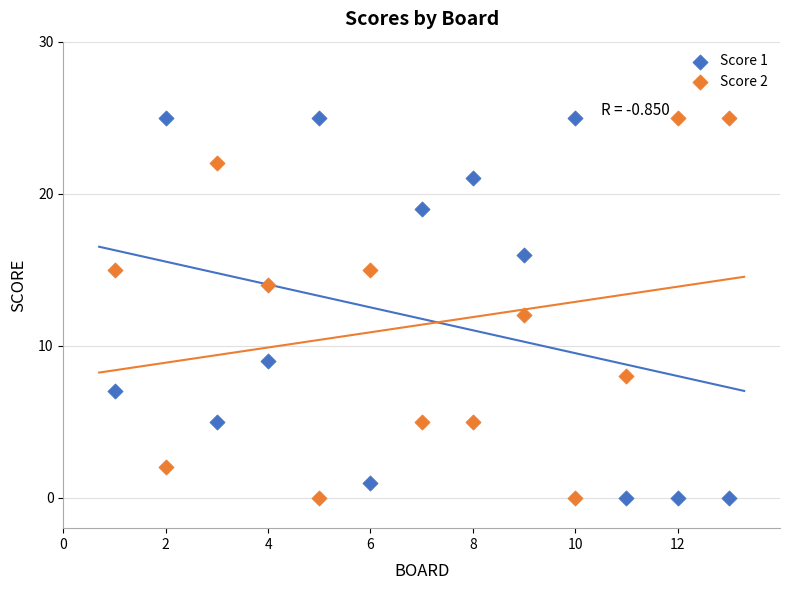

Across all data points, what is the range of Y values (max minus min)?

25